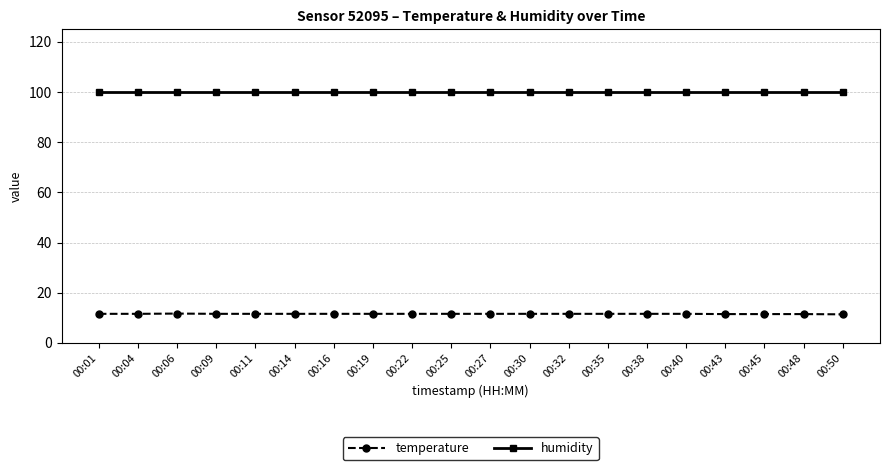

What is the approximate value of humidity at 00:11?

99.9